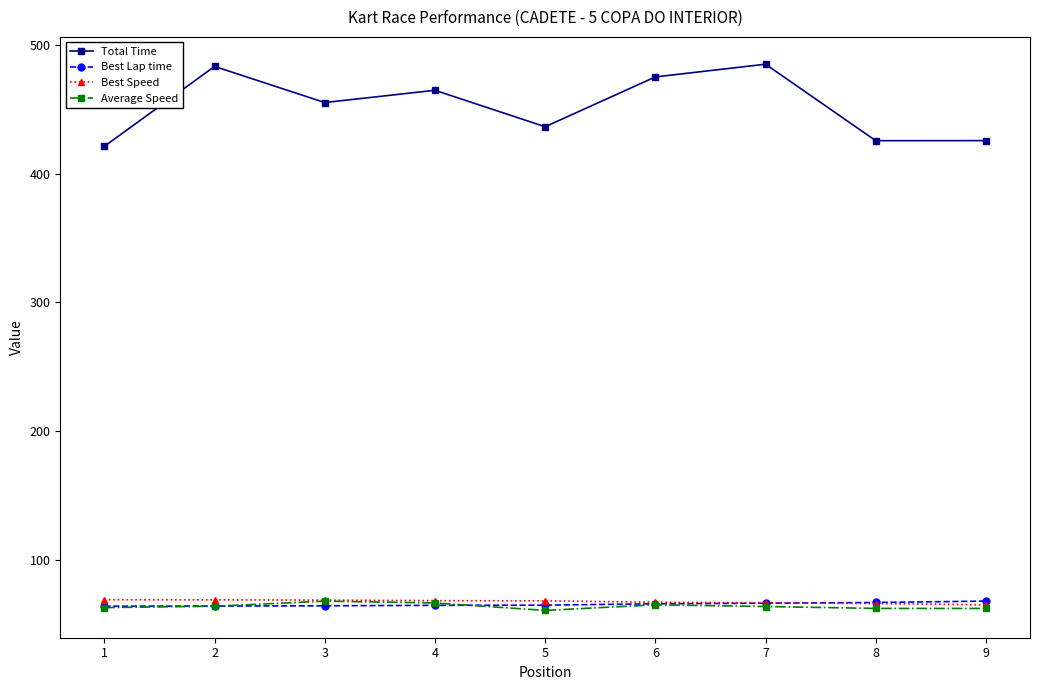

How many times do Best Lap time and Best Speed cross each other?

1